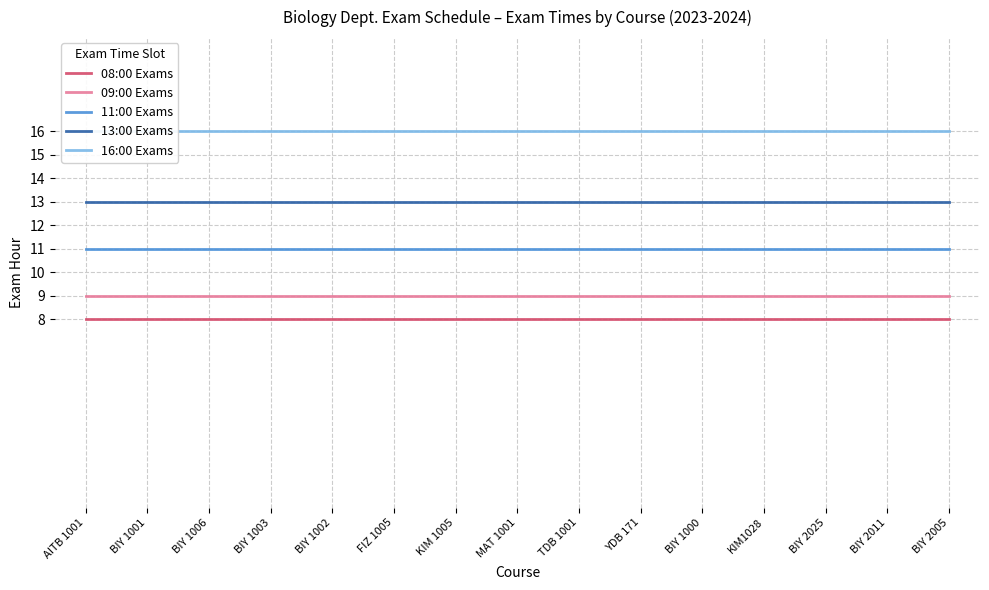

What is the label of the 12th point from the right?

BIY 1003